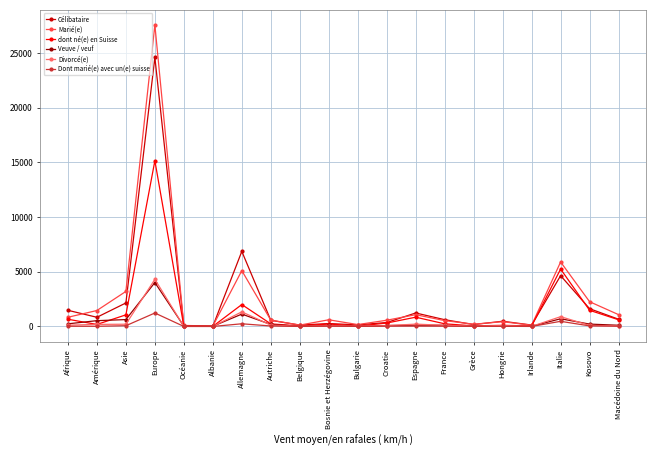

True or false: Dont marié(e) avec un(e) suisse has a value of 0 at Belgique.

True